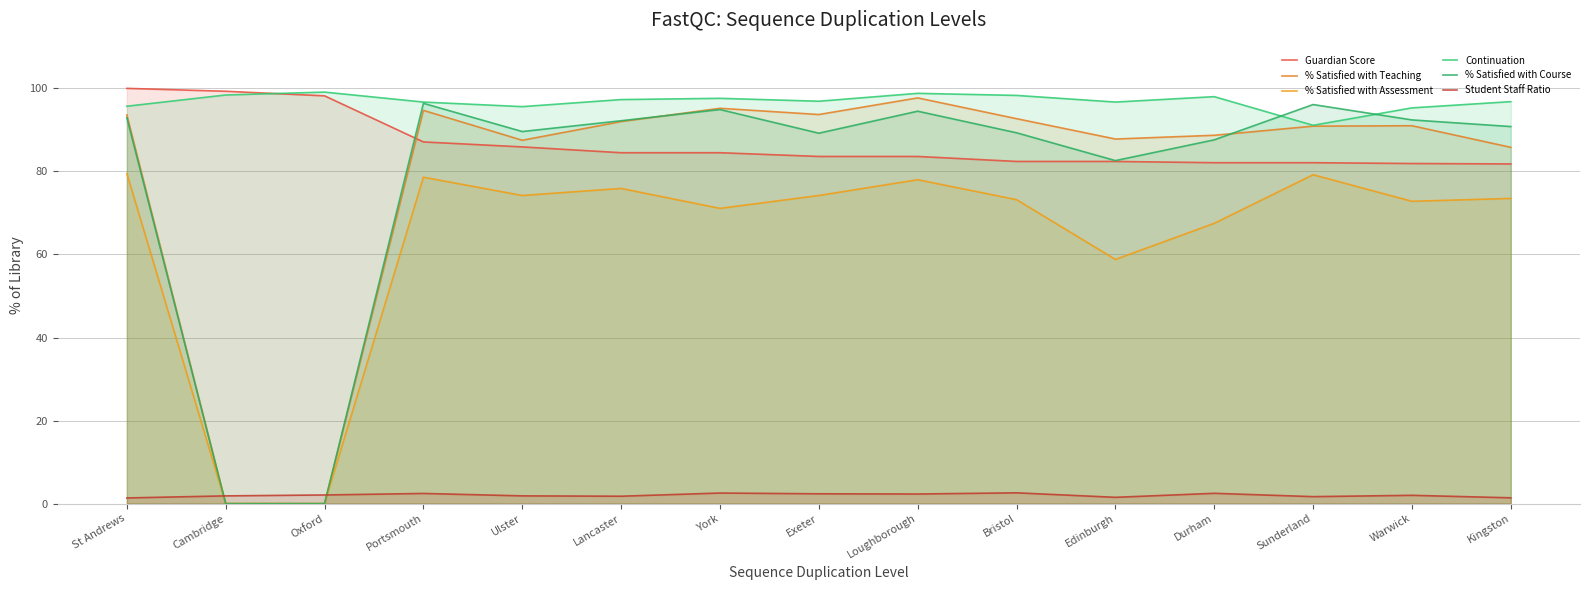

Which category has the highest value in the Continuation series?

Oxford